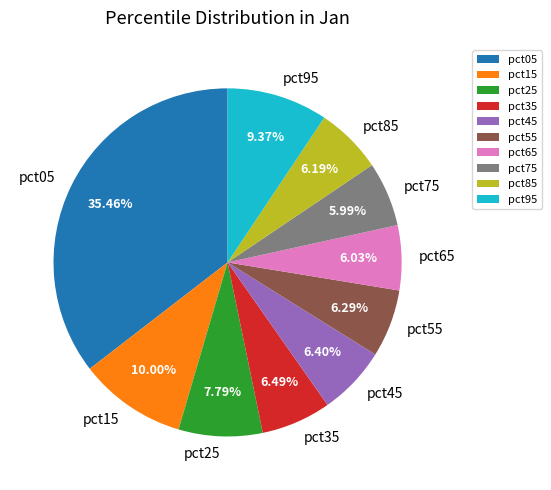

Count the number of slices in the pie.

10